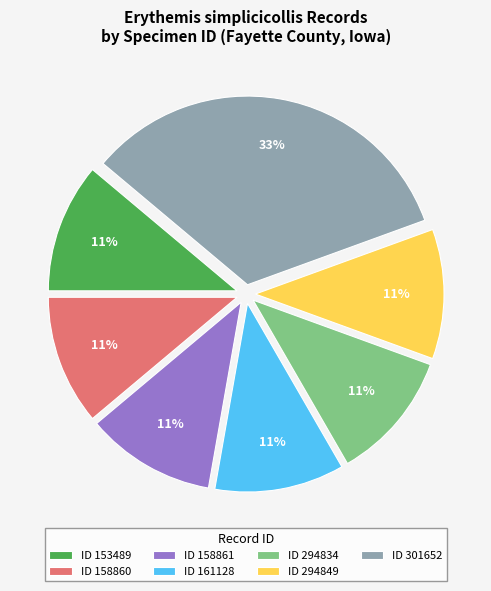

How many slices are in this pie chart?

7